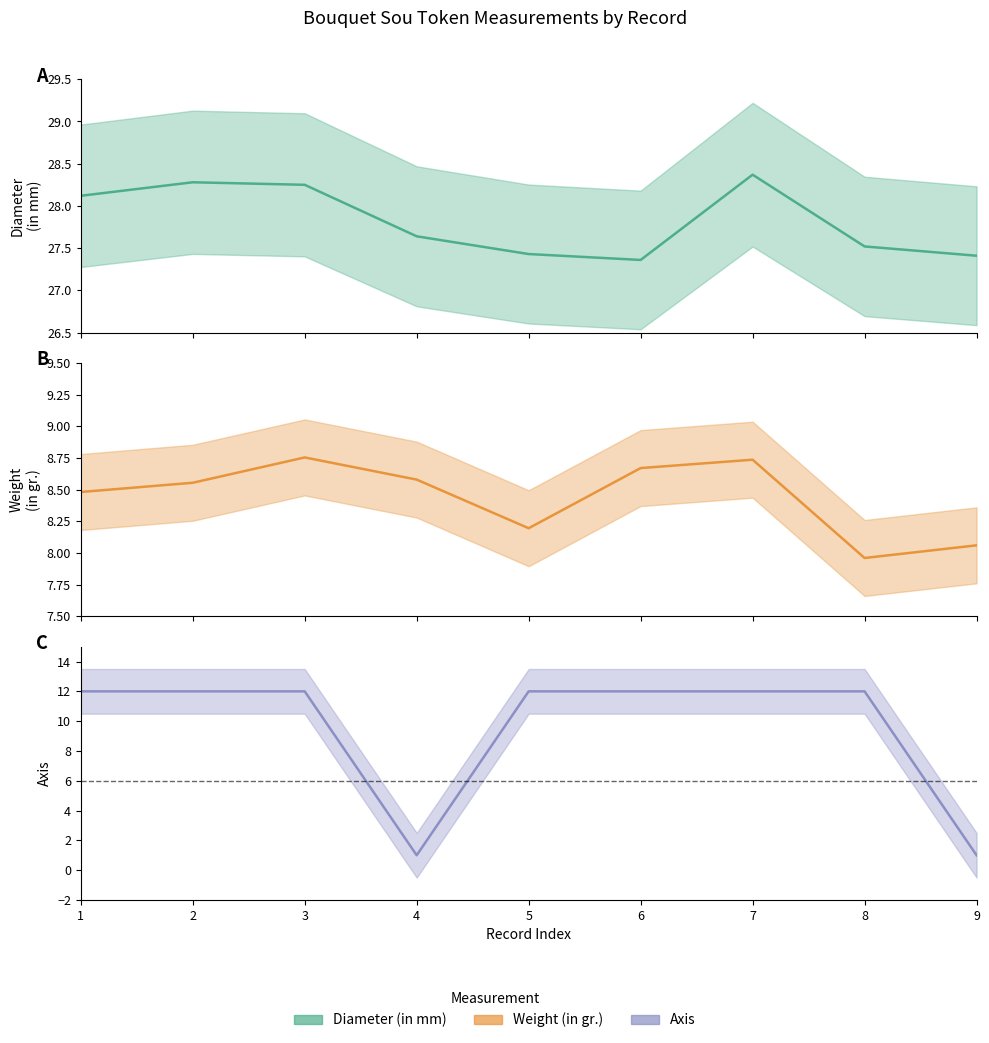

Reading left to right, what are all the values shown in this chart?

Diameter (in mm): 1=28.1	2=28.3	3=28.2	4=27.6	5=27.4	6=27.4	7=28.4	8=27.5	9=27.4
Weight (in gr.): 1=8.5	2=8.6	3=8.8	4=8.6	5=8.2	6=8.7	7=8.7	8=8.0	9=8.1
Axis: 1=12.0	2=12.0	3=12.0	4=1.0	5=12.0	6=12.0	7=12.0	8=12.0	9=1.0